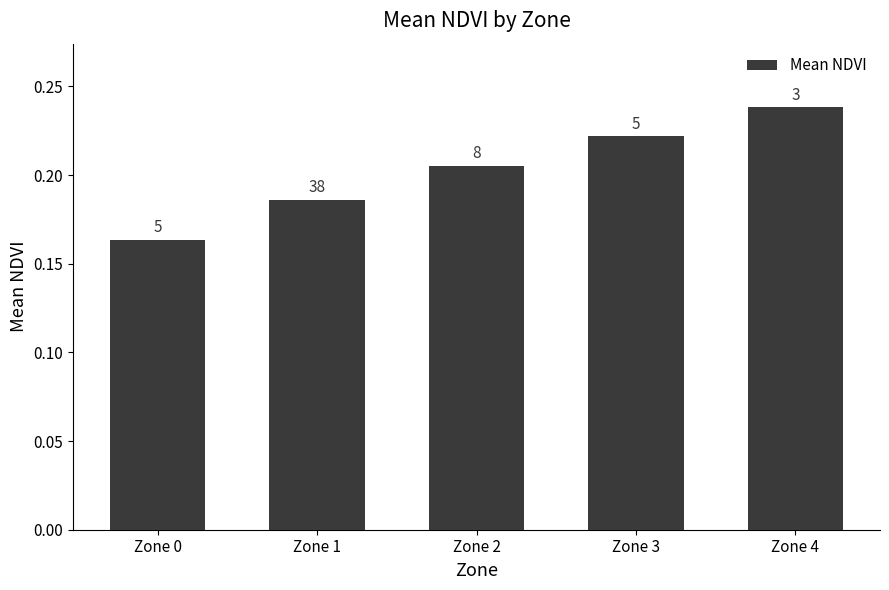

What is the value of the 4th bar from the left?

0.2